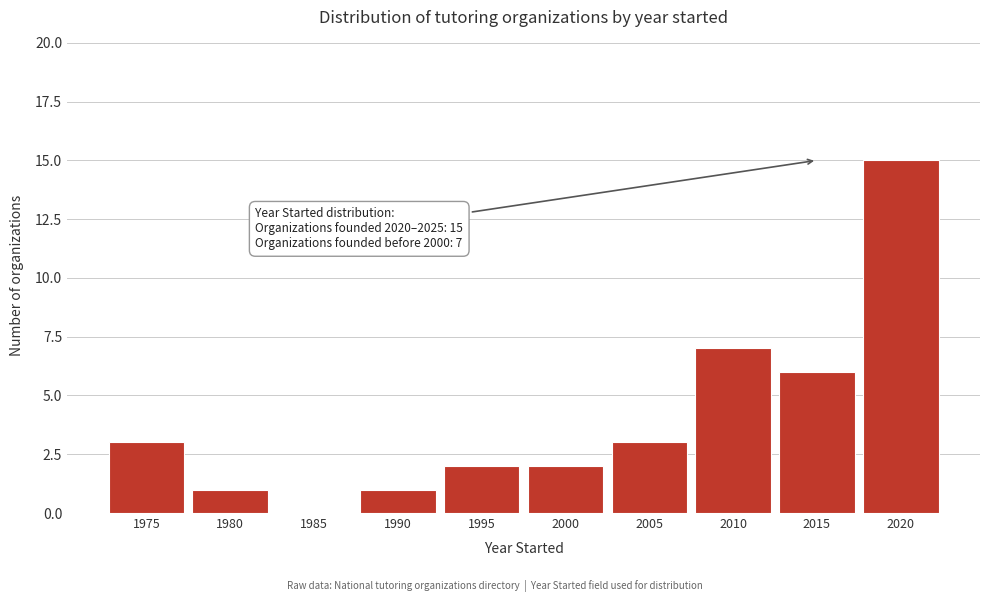

Reading right to left, extract all data points from this chart.

2020=15	2015=6	2010=7	2005=3	2000=2	1995=2	1990=1	1985=0	1980=1	1975=3